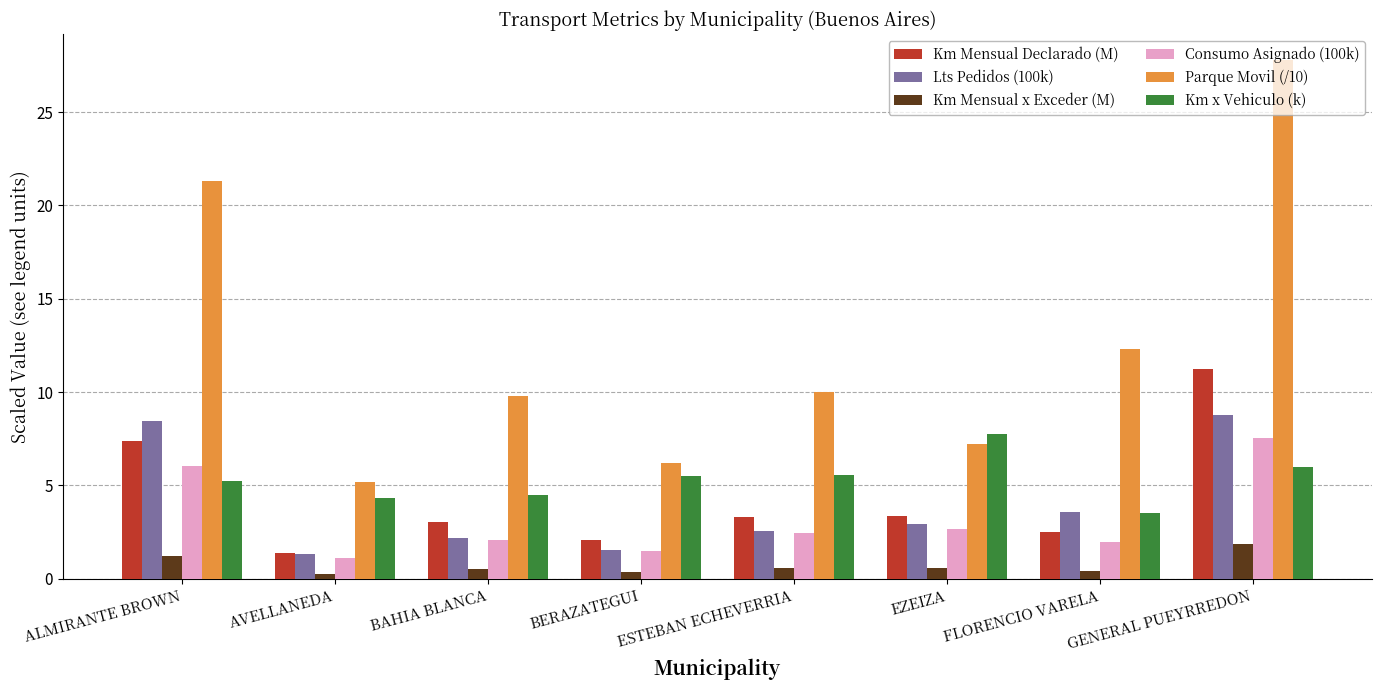

Is the value of Km Mensual x Exceder (M) at AVELLANEDA greater than the value of Parque Movil (/10) at GENERAL PUEYRREDON?

No